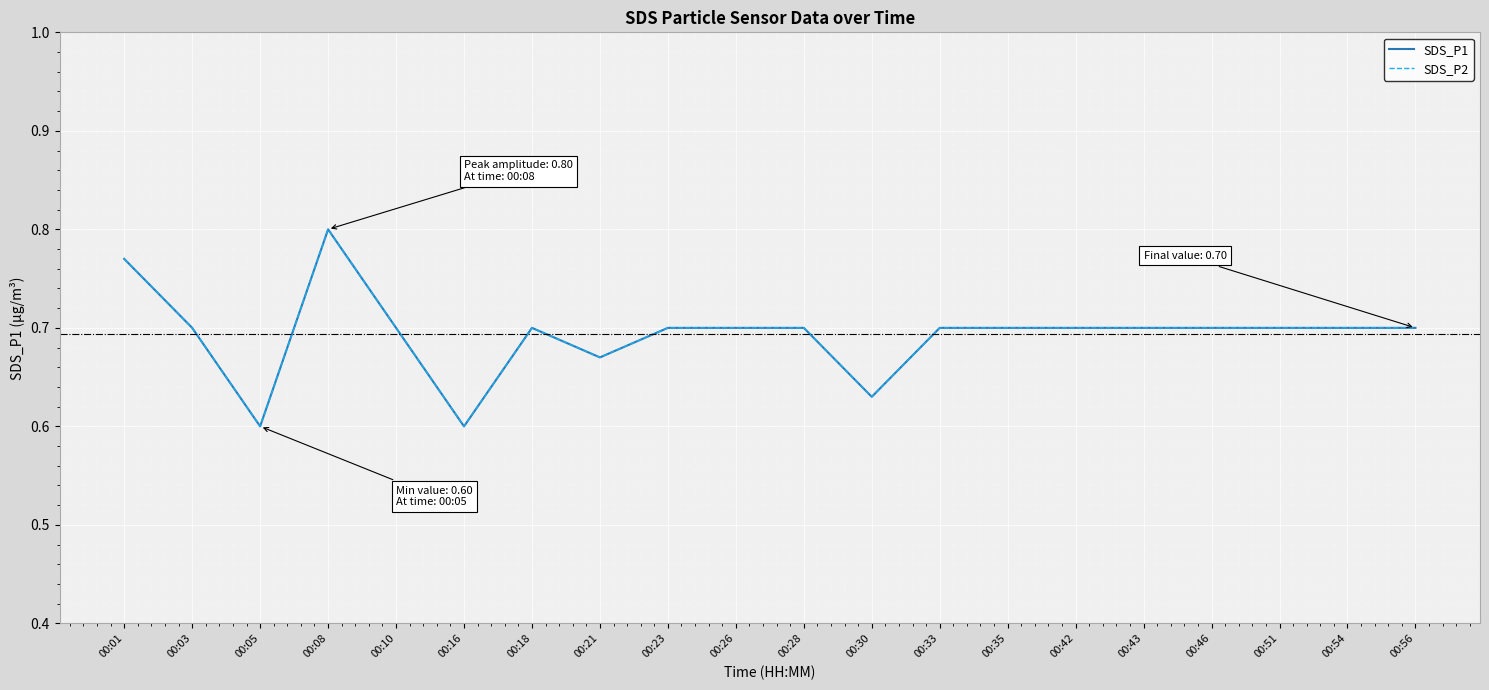

Does the chart display data point markers on the line(s)?

No